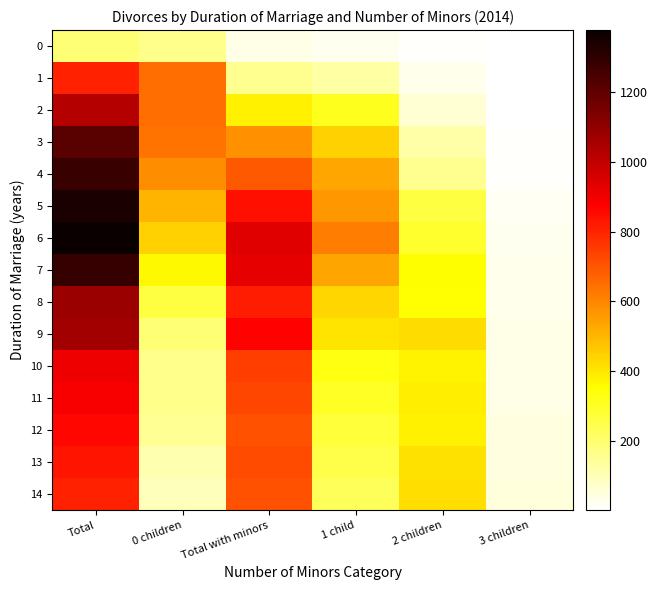

Reading right to left, list all the values displayed in this chart.

0: 3 children=1	2 children=10	1 child=24	Total with minors=35	0 children=159	Total=194
1: 3 children=1	2 children=29	1 child=125	Total with minors=155	0 children=652	Total=807
2: 3 children=5	2 children=63	1 child=311	Total with minors=379	0 children=648	Total=1027
3: 3 children=7	2 children=122	1 child=447	Total with minors=578	0 children=639	Total=1217
4: 3 children=11	2 children=153	1 child=529	Total with minors=693	0 children=585	Total=1278
5: 3 children=19	2 children=260	1 child=562	Total with minors=841	0 children=505	Total=1346
6: 3 children=23	2 children=290	1 child=617	Total with minors=934	0 children=445	Total=1379
7: 3 children=28	2 children=356	1 child=536	Total with minors=924	0 children=362	Total=1286
8: 3 children=29	2 children=347	1 child=432	Total with minors=817	0 children=262	Total=1079
9: 3 children=36	2 children=424	1 child=405	Total with minors=871	0 children=192	Total=1063
10: 3 children=38	2 children=373	1 child=327	Total with minors=748	0 children=160	Total=908
11: 3 children=38	2 children=388	1 child=298	Total with minors=730	0 children=158	Total=888
12: 3 children=45	2 children=379	1 child=274	Total with minors=711	0 children=151	Total=862
13: 3 children=46	2 children=411	1 child=250	Total with minors=720	0 children=114	Total=834
14: 3 children=53	2 children=417	1 child=231	Total with minors=710	0 children=96	Total=806